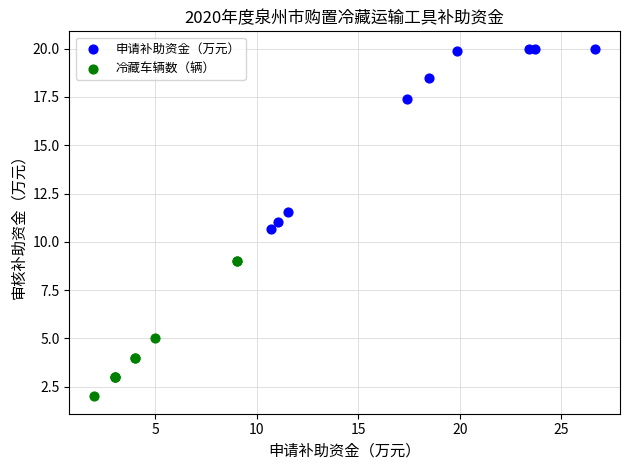

What are all the series names shown in the legend?

申请补助资金（万元）, 冷藏车辆数（辆）